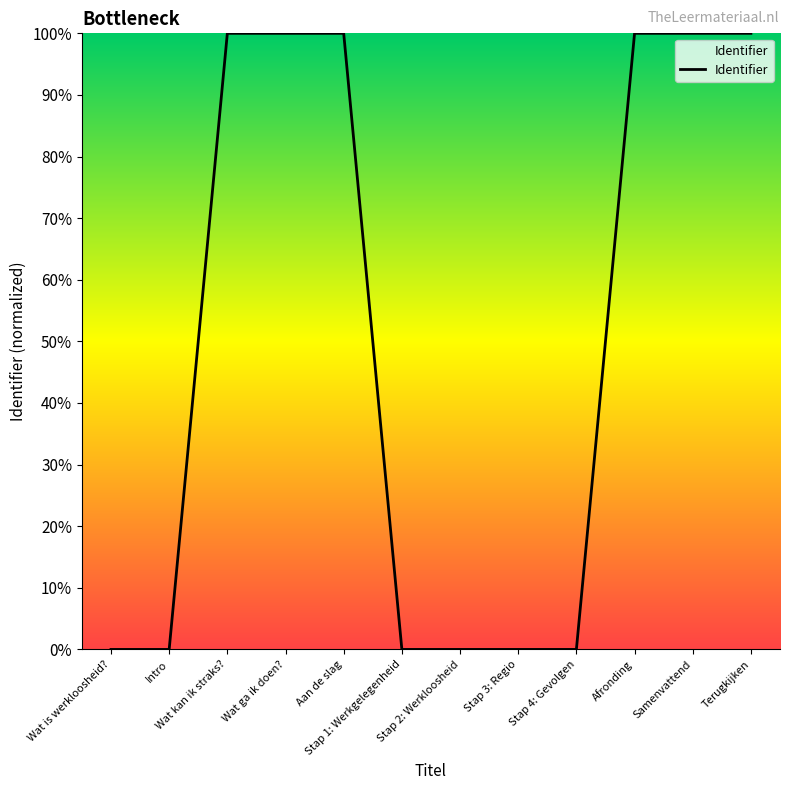

True or false: the data shows 68.6 at Wat is werkloosheid?.

False